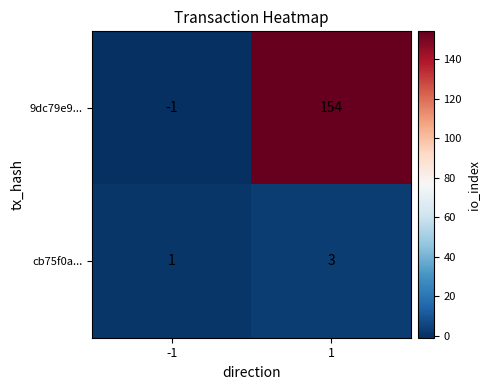

What is the total value across all series at 1?

157